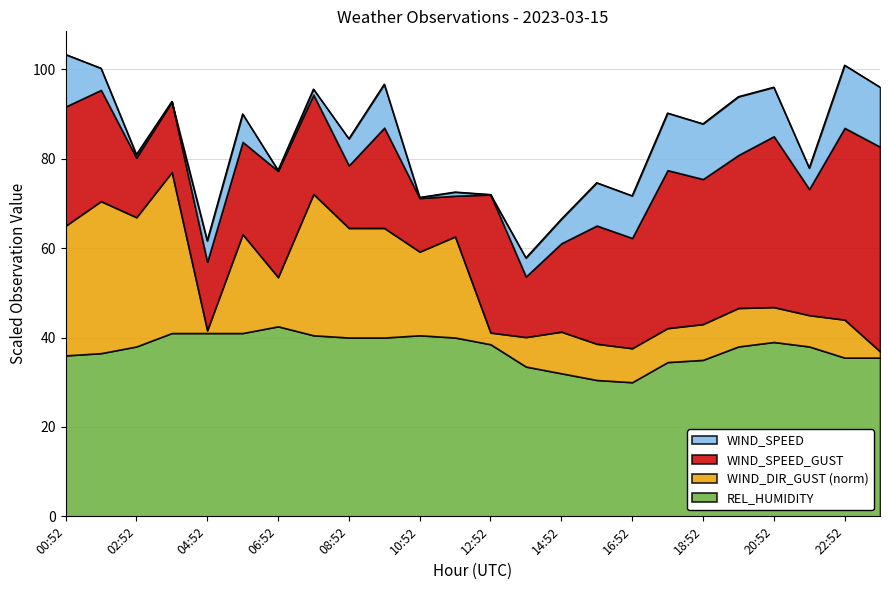

What is the total value across all series at 16:52?

71.7